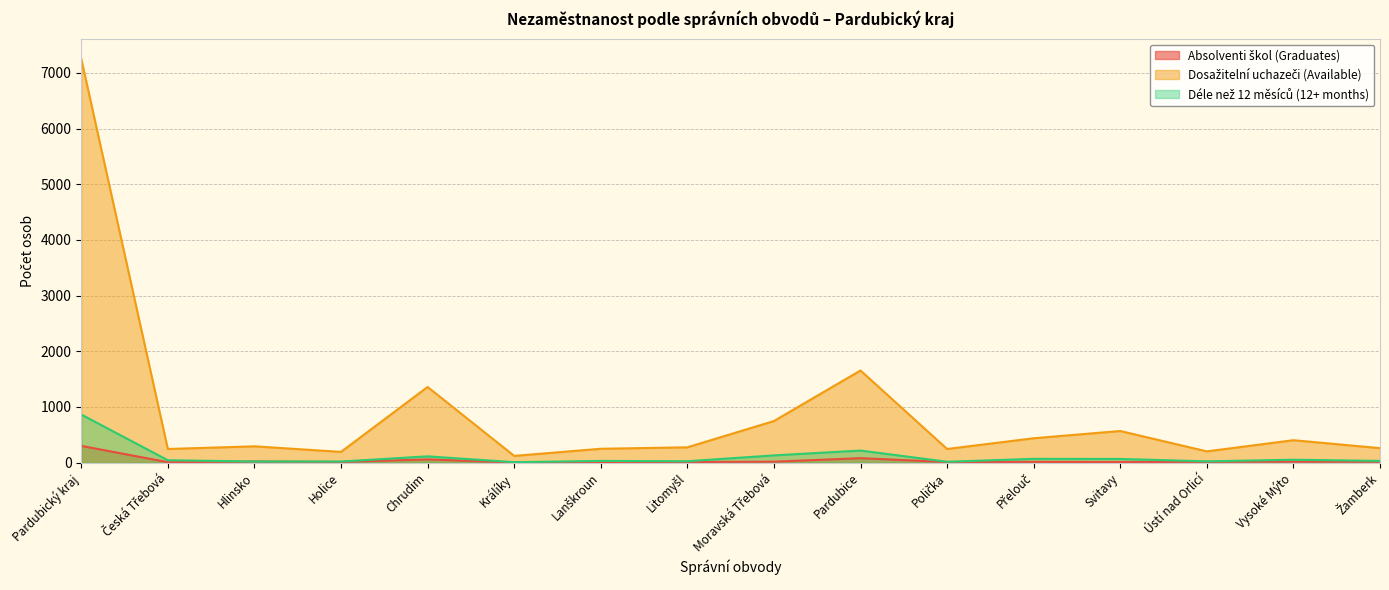

At which category does Dosažitelní uchazeči (Available) reach its first local valley?

Česká Třebová